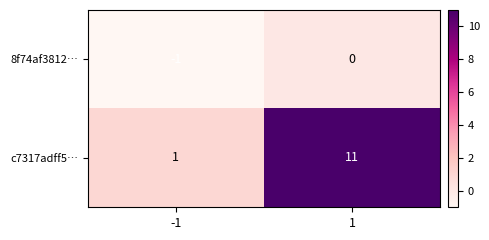

What is the average value of the c7317adff5… series?

6